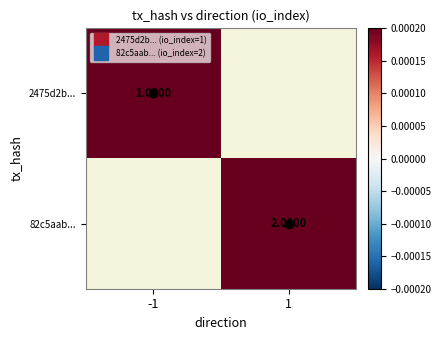

At which label is 2475d2b... closest to 1?

-1